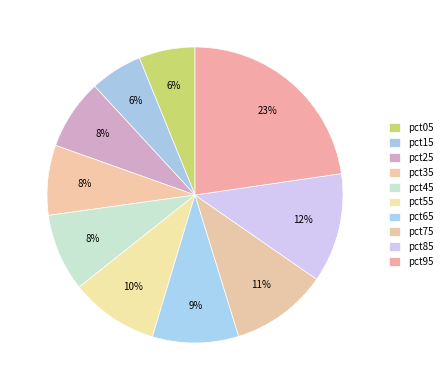

Rank the categories by value from lowest to highest.

pct15, pct05, pct35, pct25, pct45, pct65, pct55, pct75, pct85, pct95